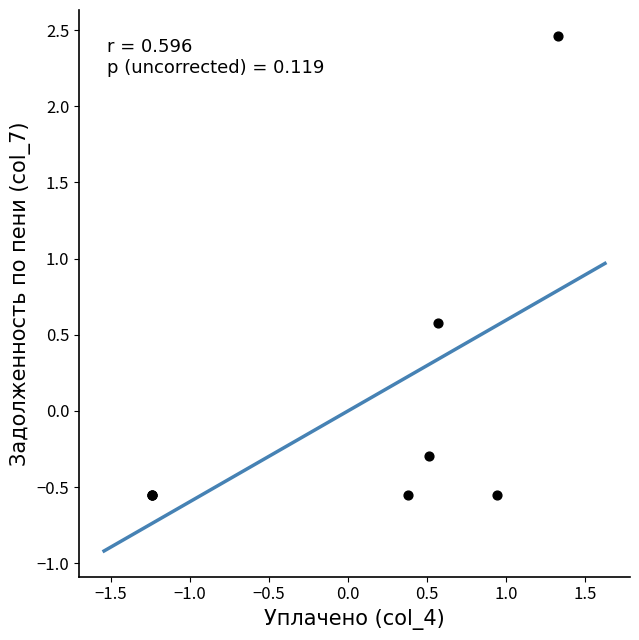

What Y value in the scatter plot is closest to 0?

-0.3